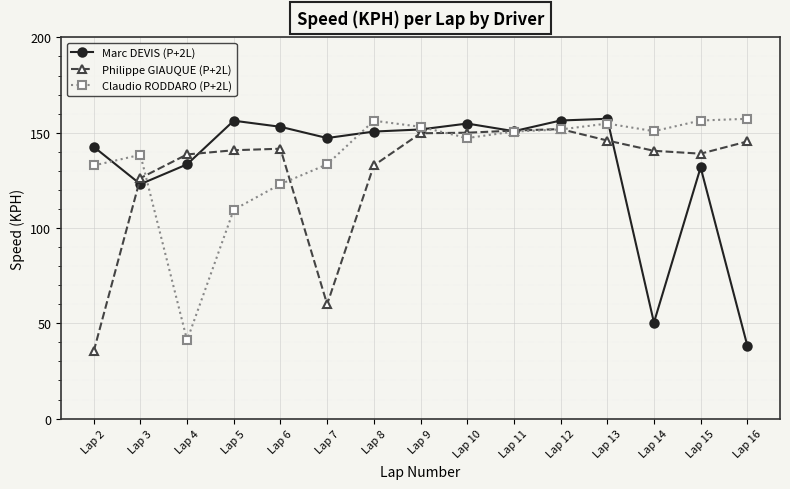

The Philippe GIAUQUE (P+2L) series shows 141.6 at Lap 6. True or false?

True